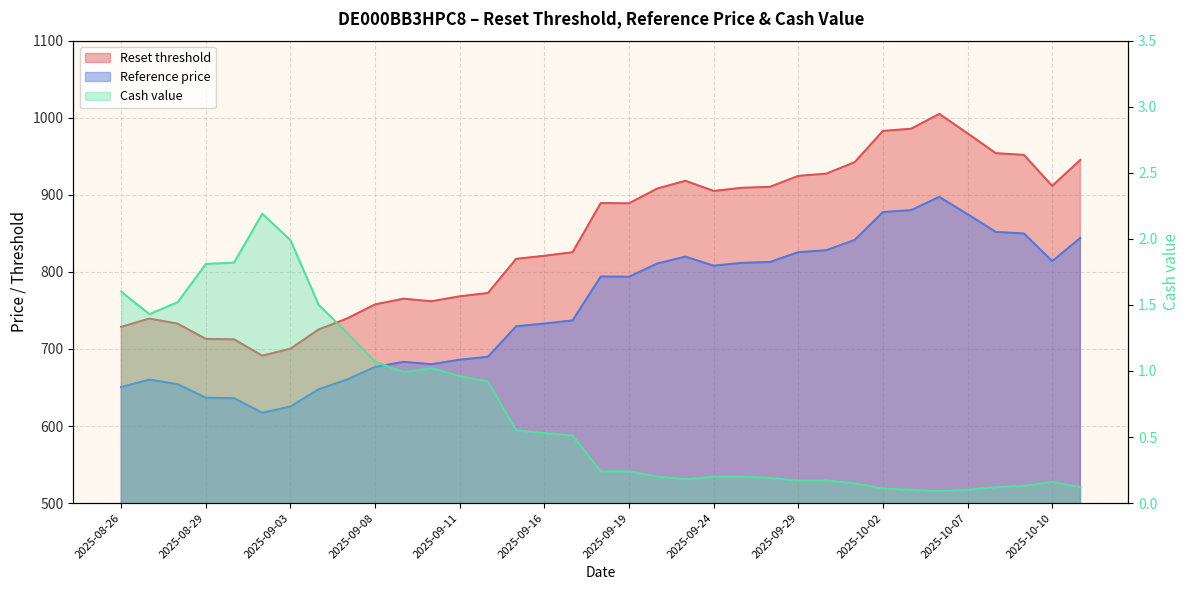

What is the difference between the highest and lowest values at 2025-10-13?

945.2